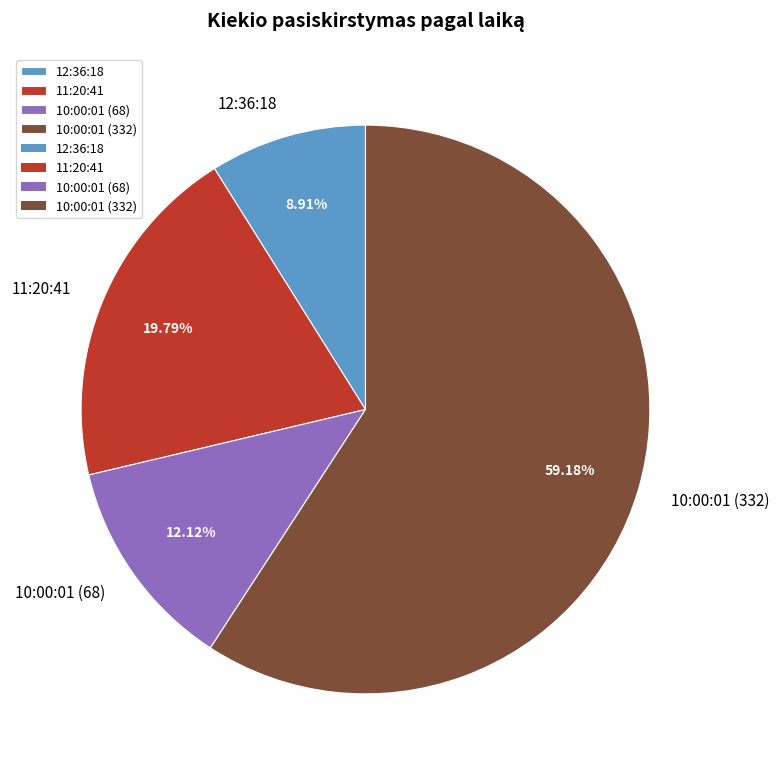

What is the largest slice in the pie chart?

10:00:01 (332)